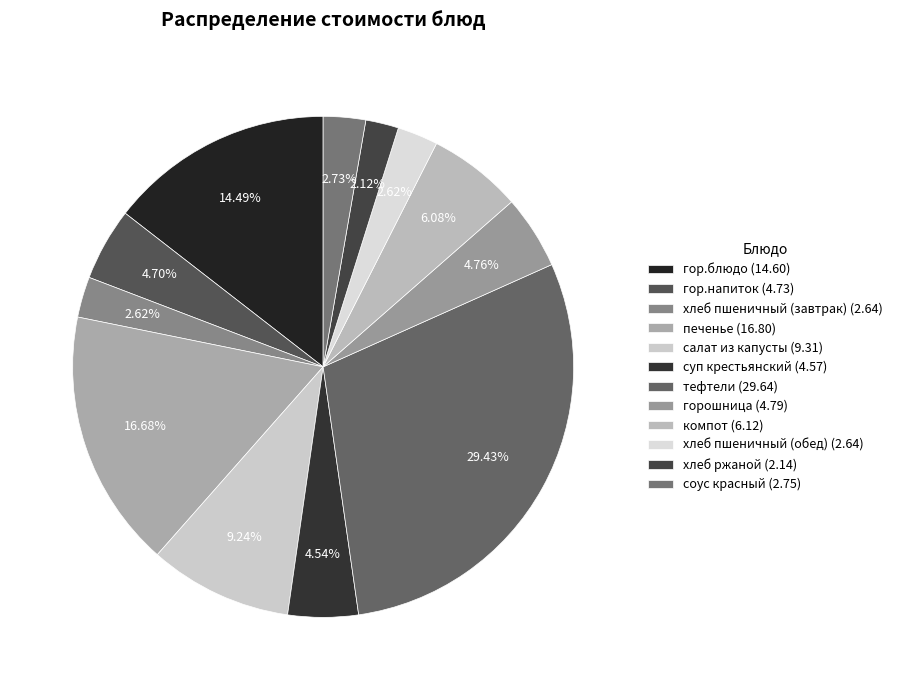

Is there a majority slice in this chart?

No